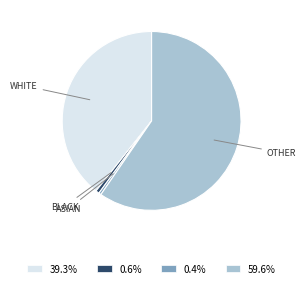

Does ASIAN account for over 50% of the chart?

No